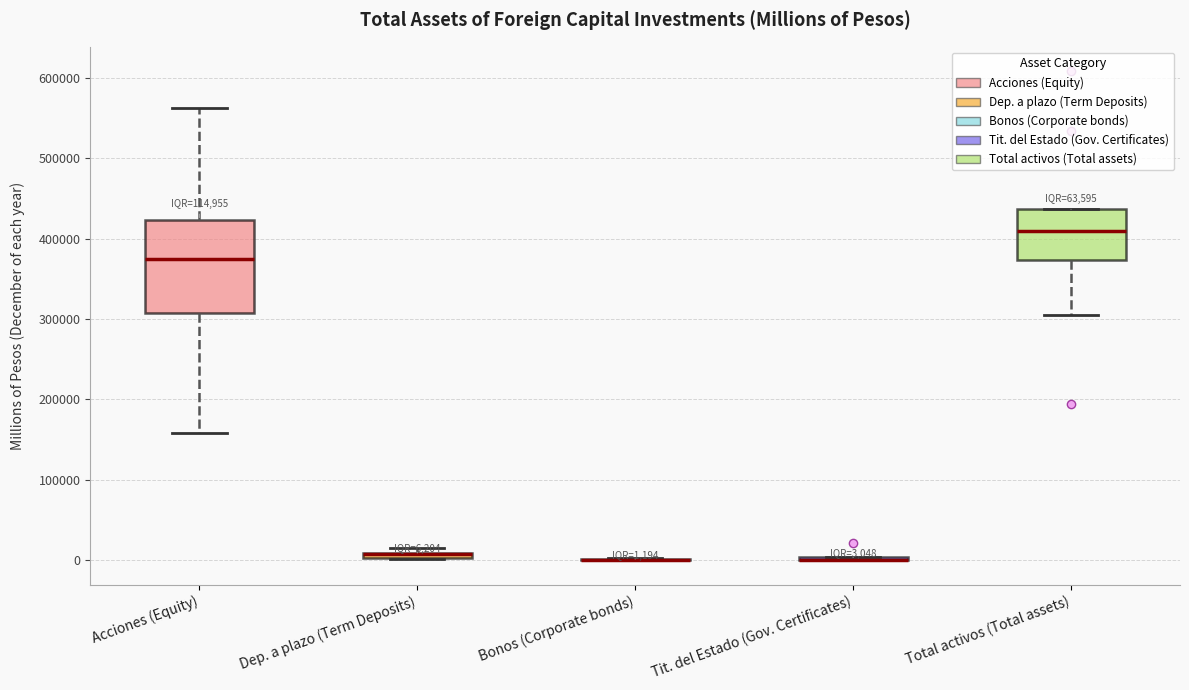

Which box is the tallest, from its lower edge to its upper edge?

Acciones (Equity)